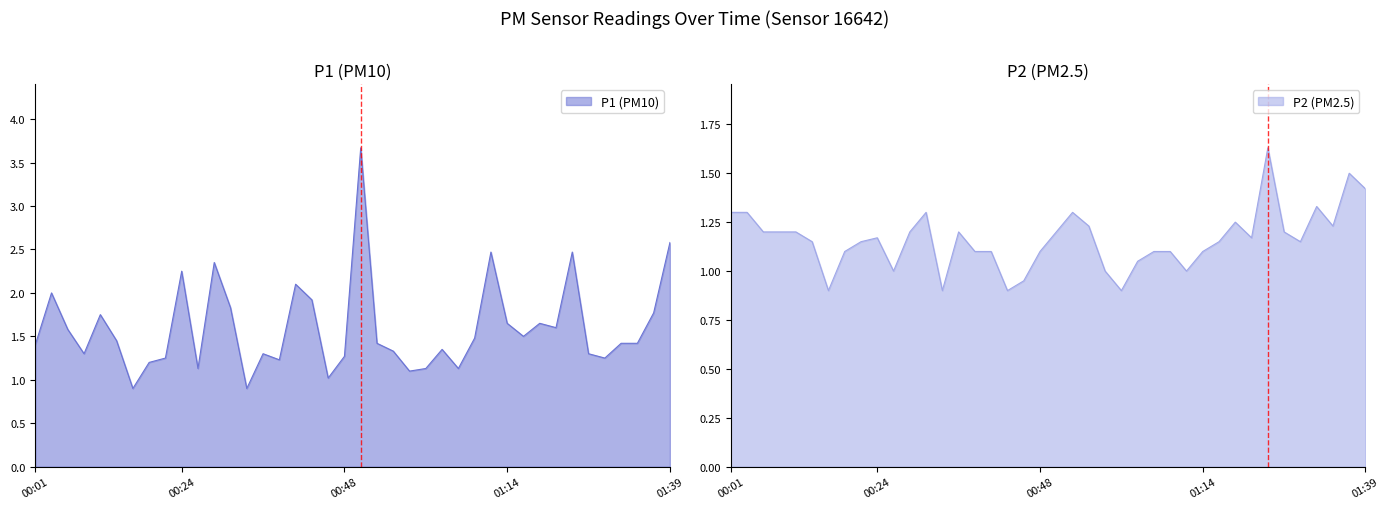

Is the value of P1 at 01:39 greater than the value of P2 at 00:09?

Yes